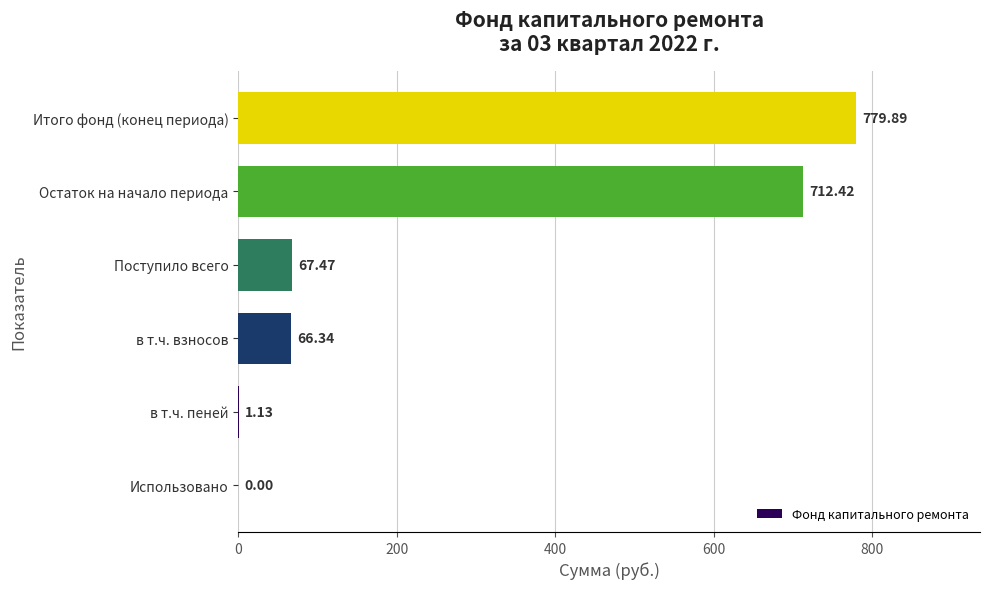

Which has a higher value, Итого фонд (конец периода) or Остаток на начало периода?

Итого фонд (конец периода)